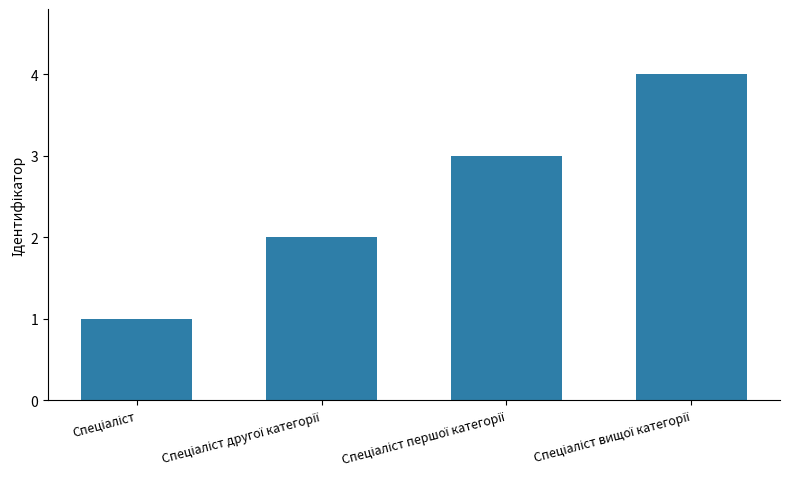

What is the maximum value shown in the chart?

4